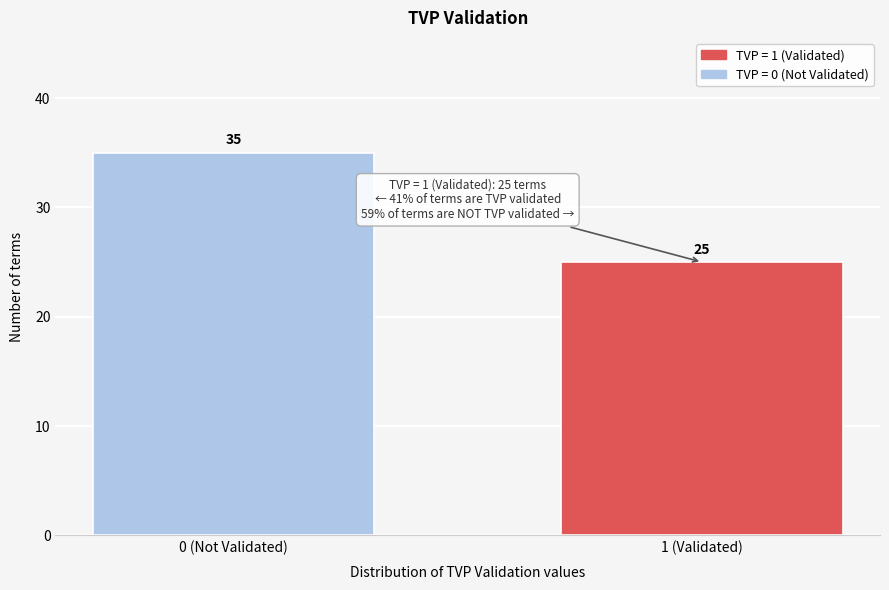

Reading left to right, list all the values displayed in this chart.

35	25